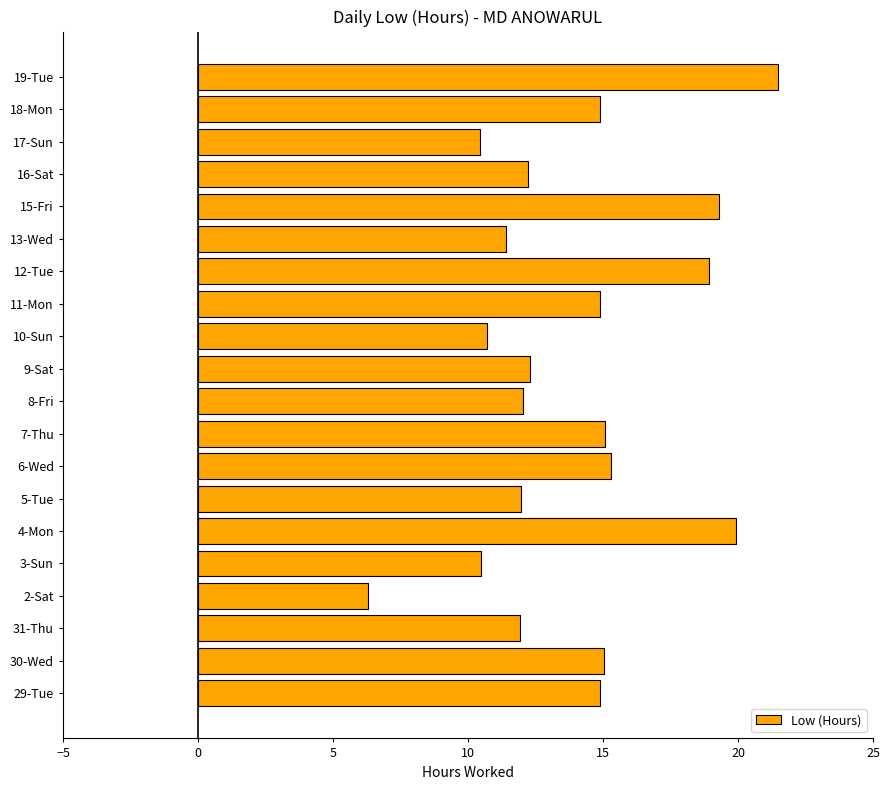

What is the difference between the maximum and second lowest values?

11.1